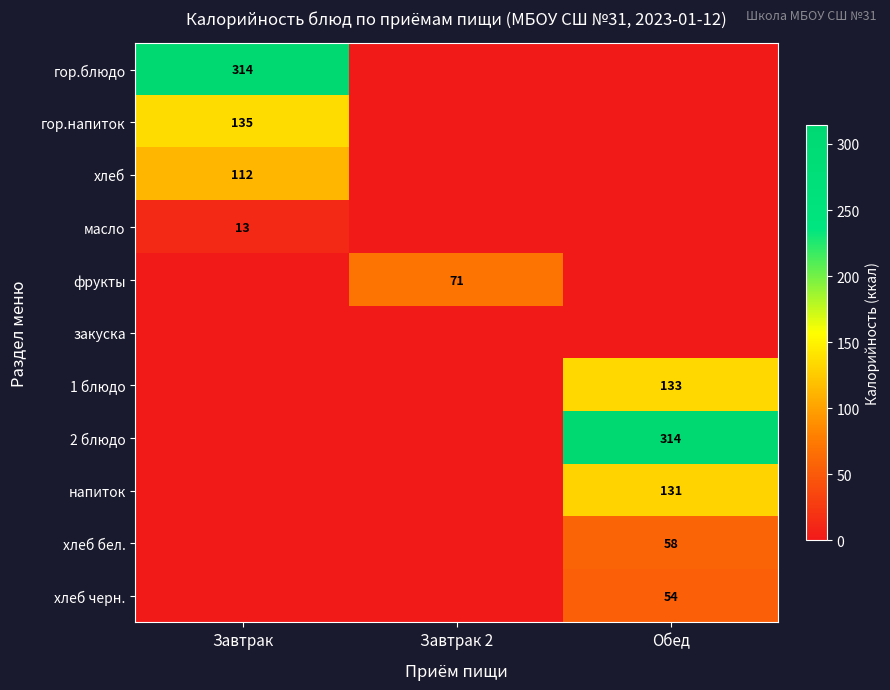

At how many categories does at least one series exceed 10?

3